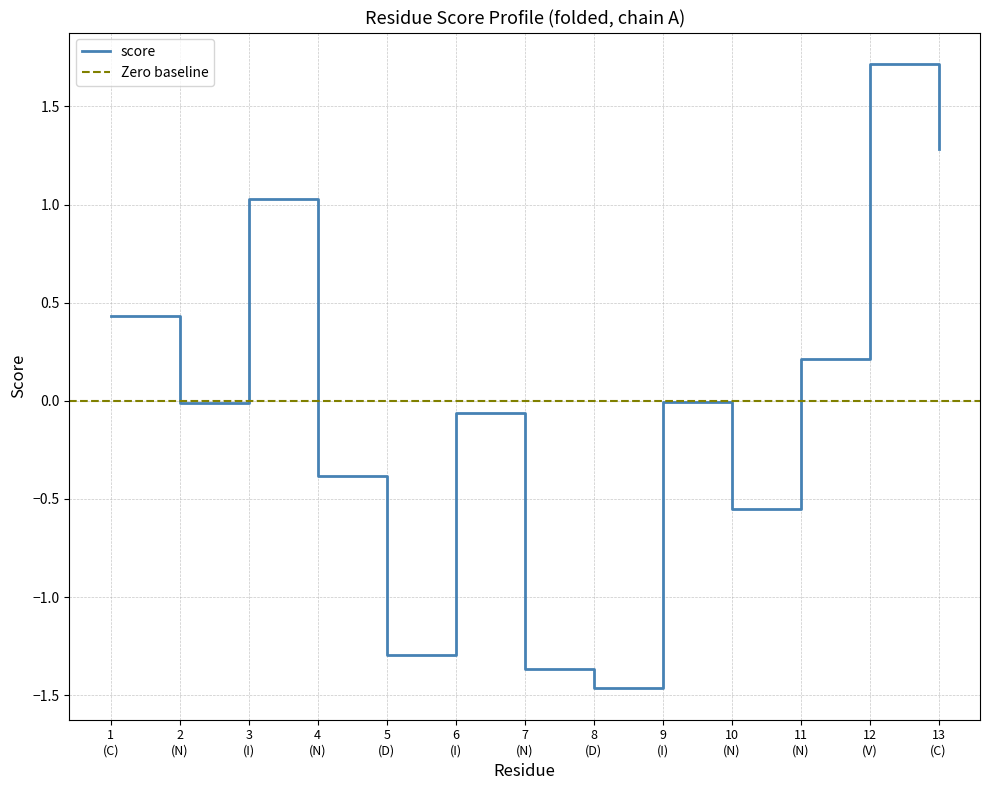

What is the lowest value of the score series?

-1.5